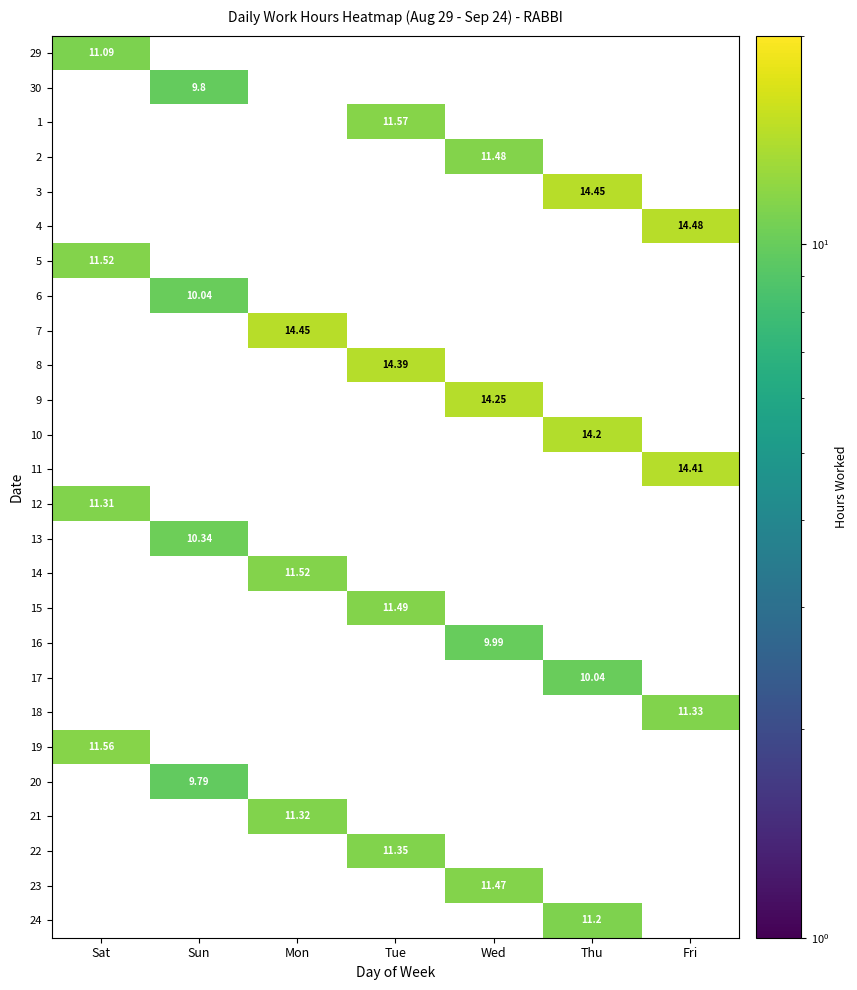

Which category has the lowest value across all series?

Sun